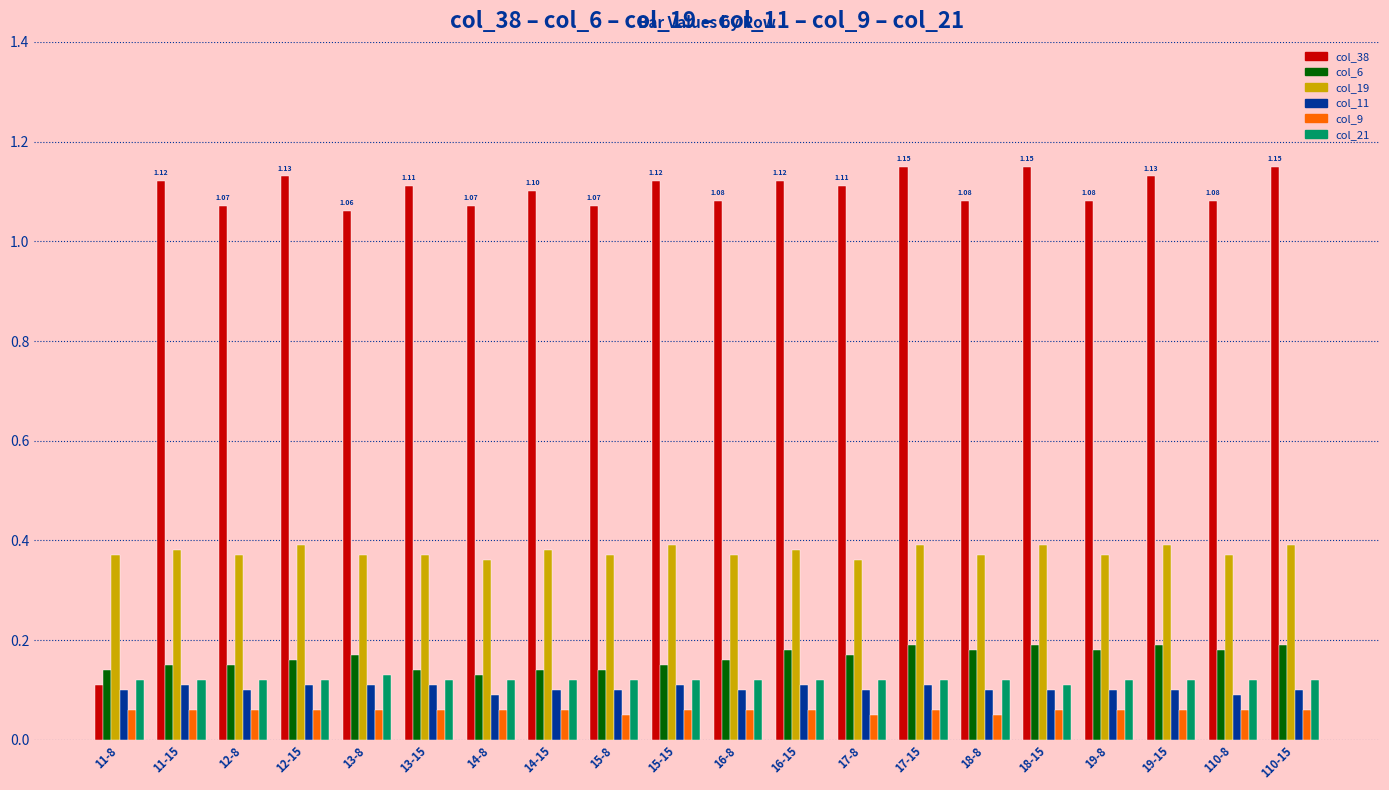

What position from the left is 13-15?

6